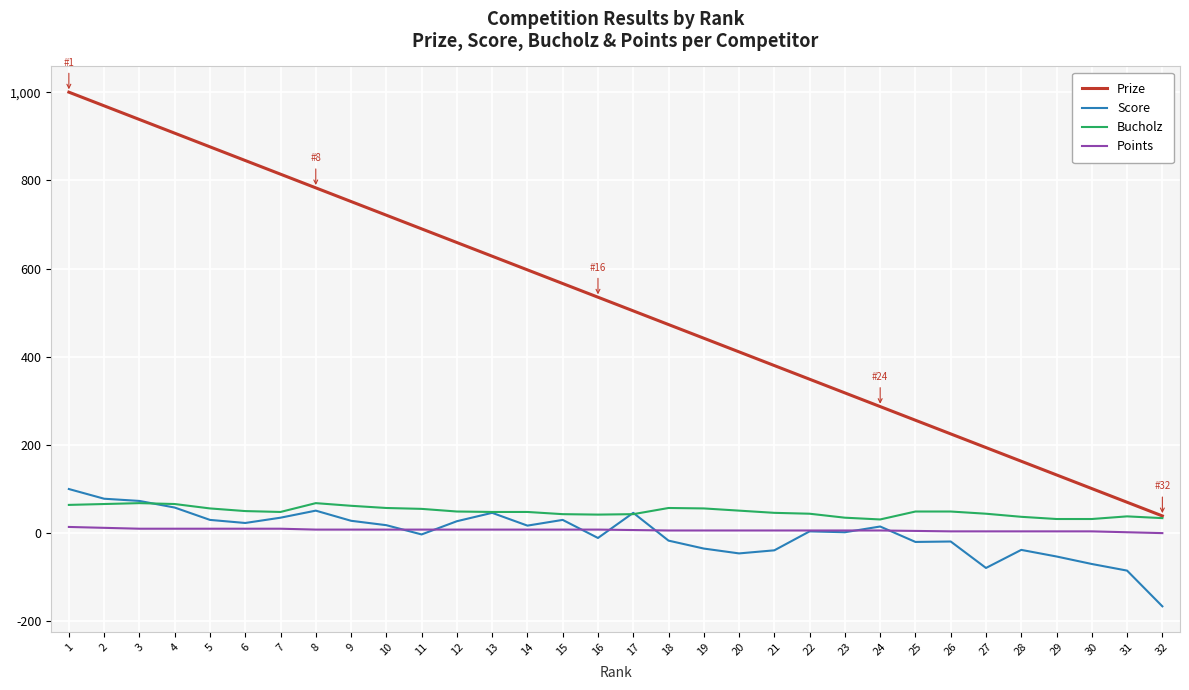

At which category is the sum across all series the highest?

1